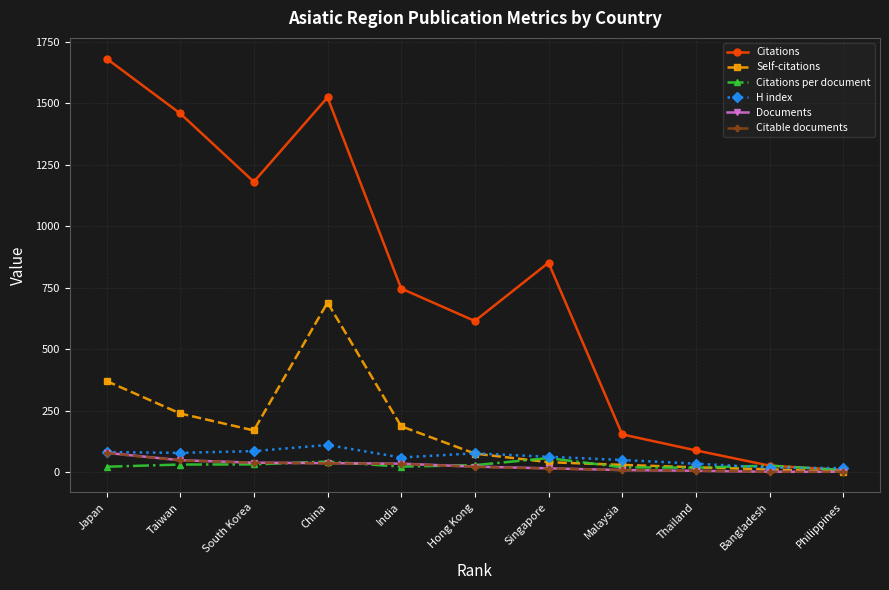

What is the value of the Documents point at the 2nd from the left?

48.0